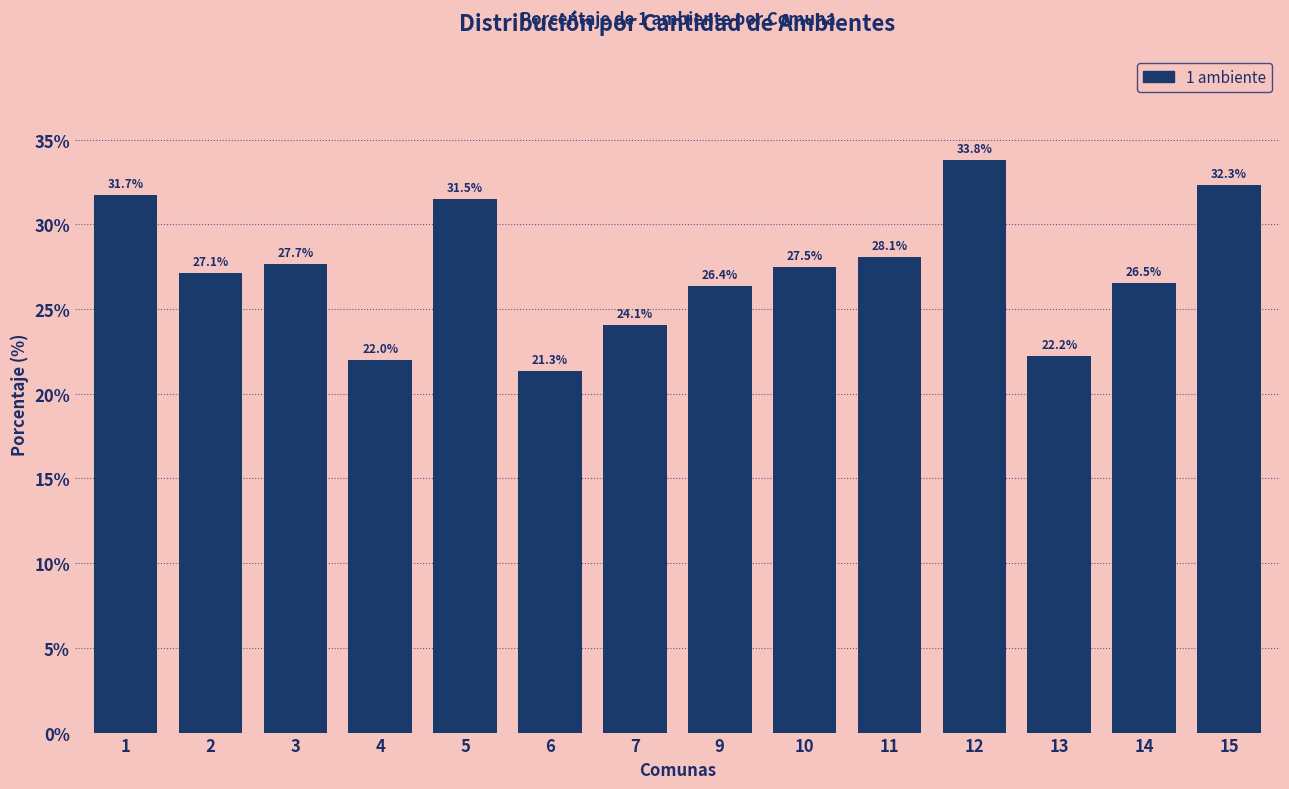

The value at 10 is 18.6. True or false?

False